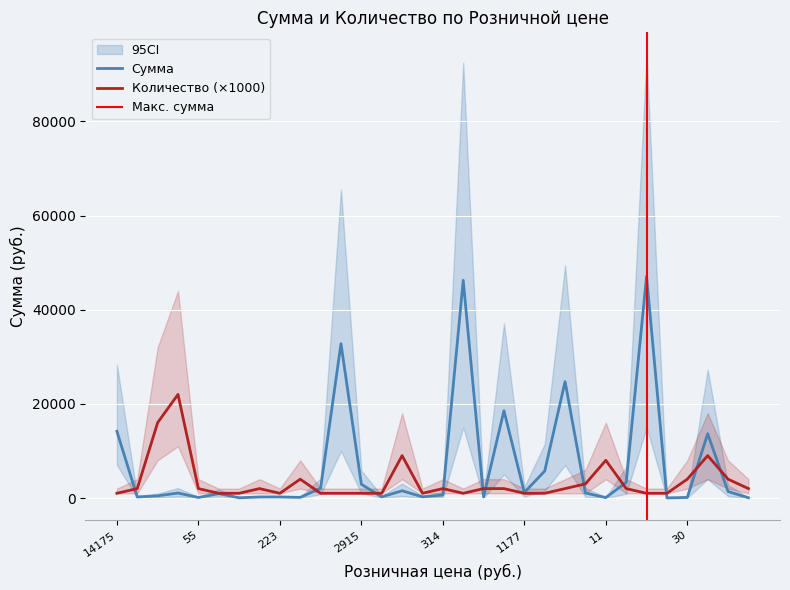

Between which two adjacent categories do Сумма and Количество first intersect?

14175 and 107